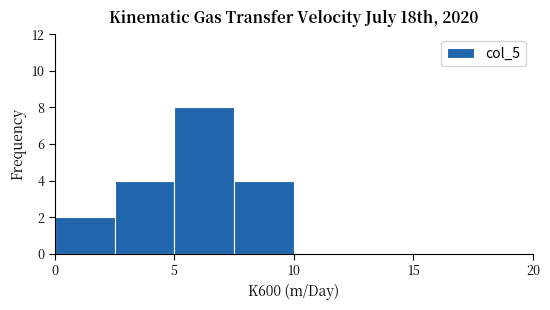

Reading left to right, list every bar in this chart as the range it spans on the x-axis followed by its height. The values are not printed on the chart, so give them approximately, as read against the axis.

0.0 to 2.5: 2
2.5 to 5.0: 4
5.0 to 7.5: 8
7.5 to 10.0: 4
10.0 to 12.5: 0
12.5 to 15.0: 0
15.0 to 17.5: 0
17.5 to 20.0: 0